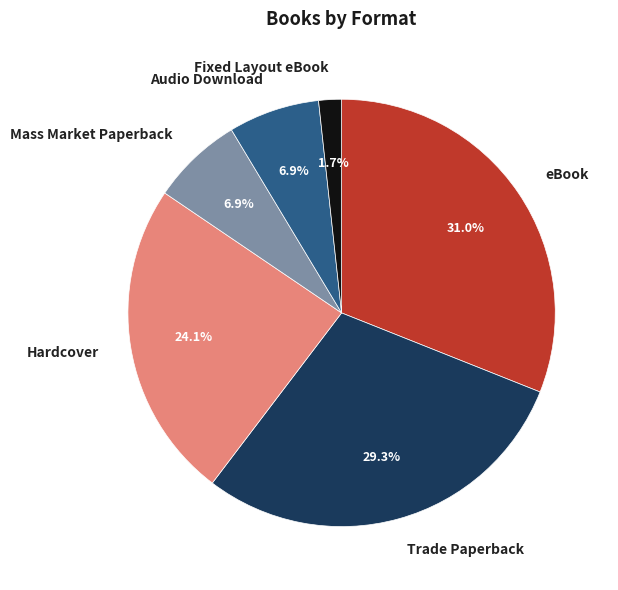

To the nearest percent, what is the combined percentage of Trade Paperback and Fixed Layout eBook?

31%